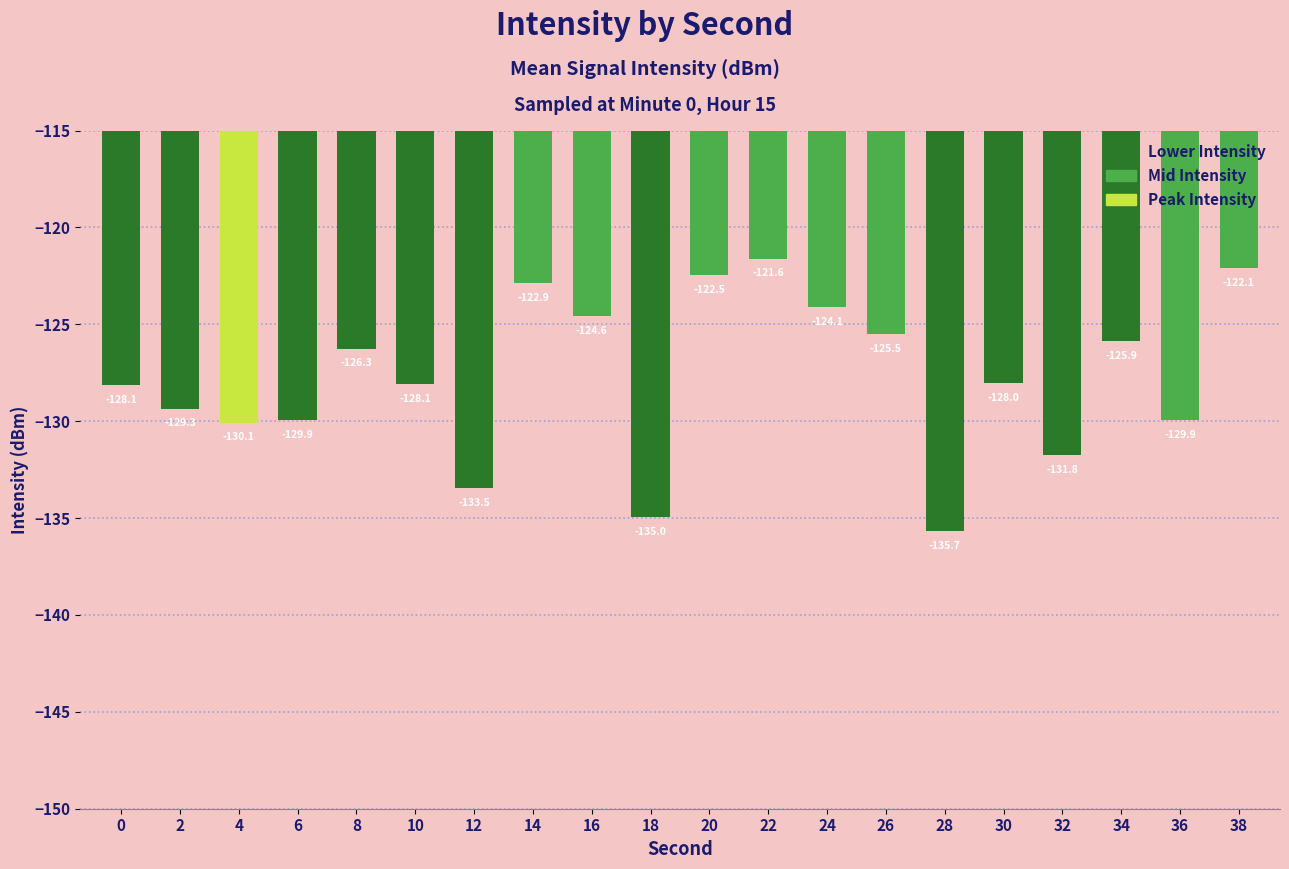

How many data points are above -128?

9